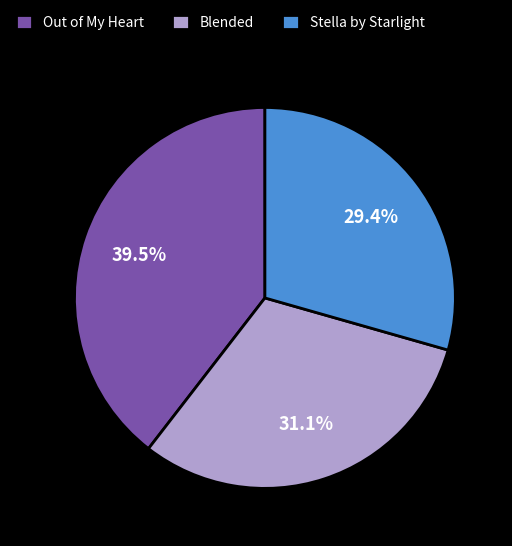

Is Blended the majority of the pie?

No